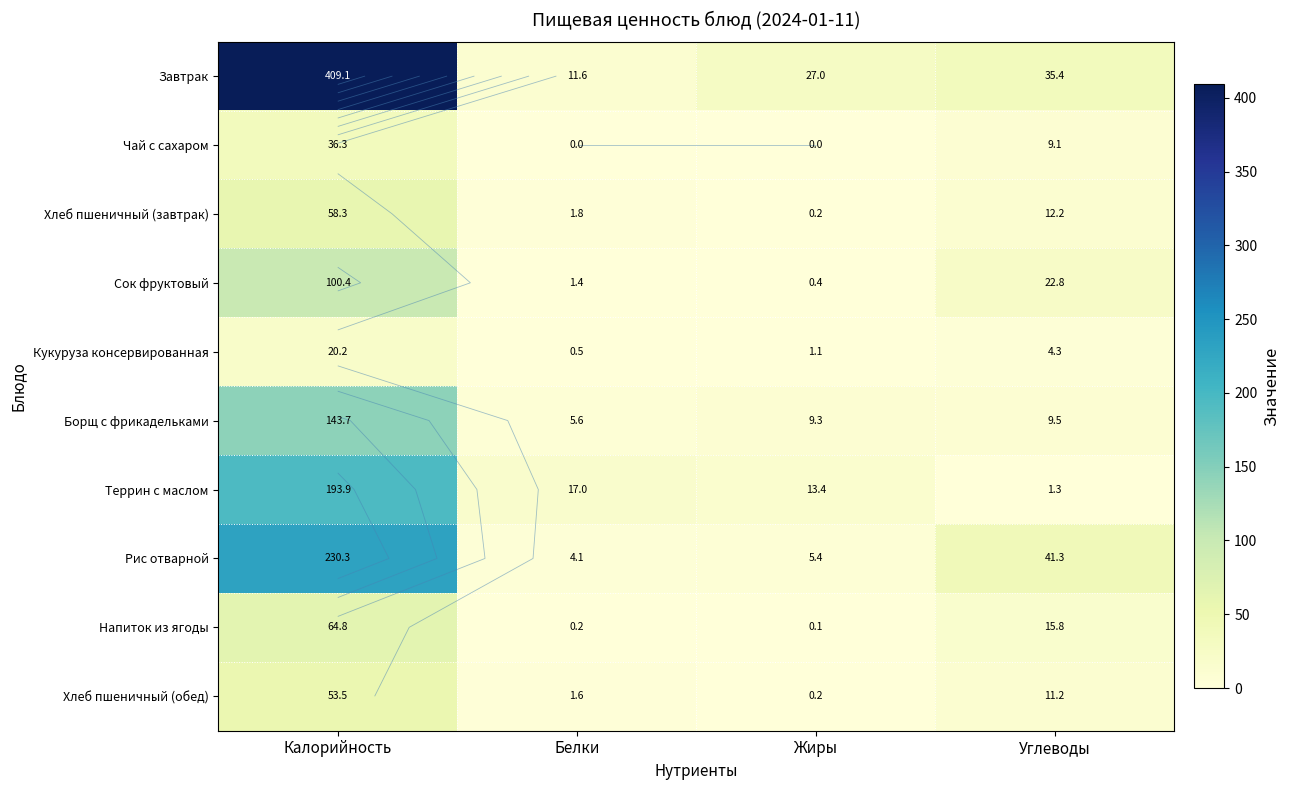

How many data points does each series have?

4